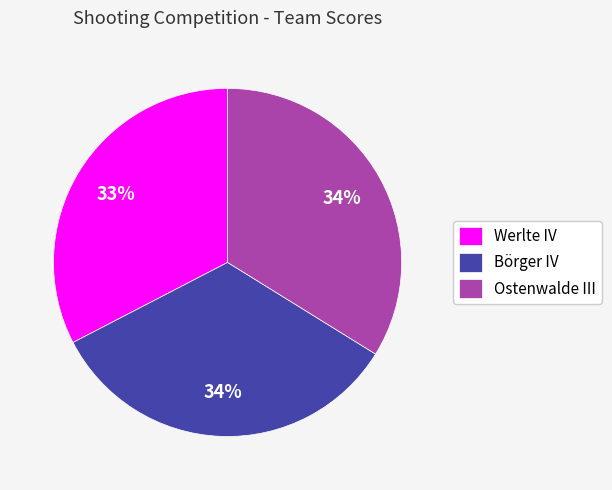

Is Ostenwalde III the majority of the pie?

No